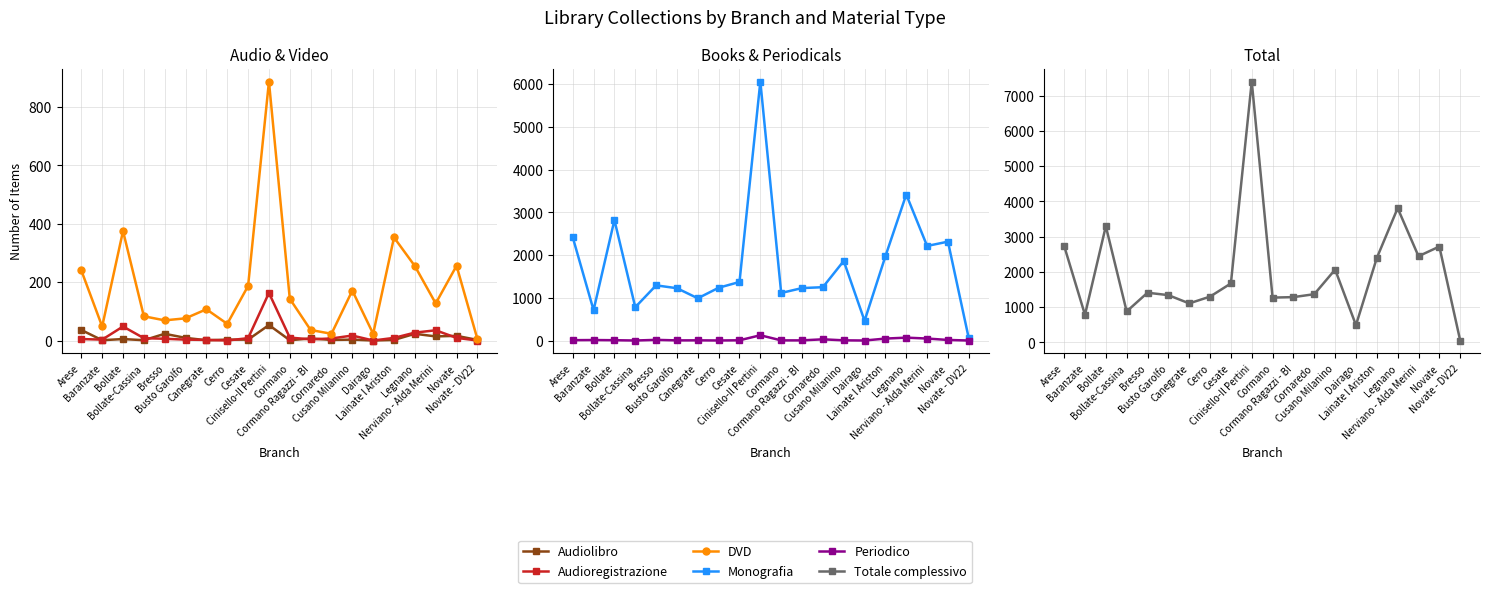

Which series ends up on top after the final intersection of Audioregistrazione and Periodico?

Audioregistrazione